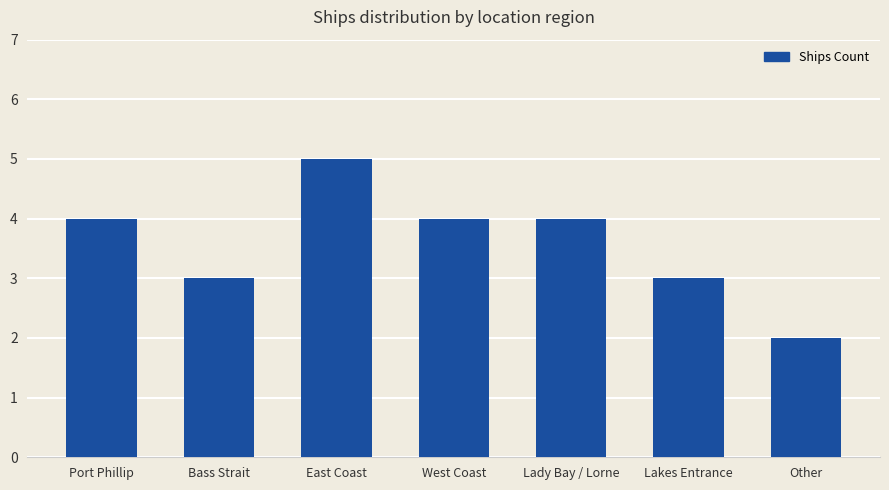

What is the average value?

4